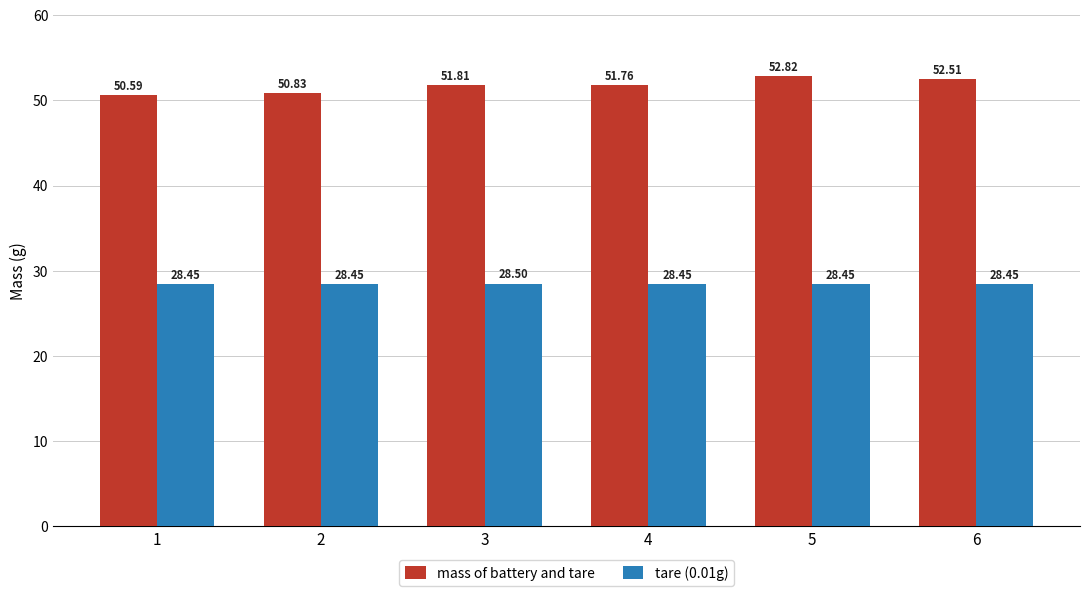

List the series in order of their overall mean, highest first.

mass of battery and tare, tare (0.01g)